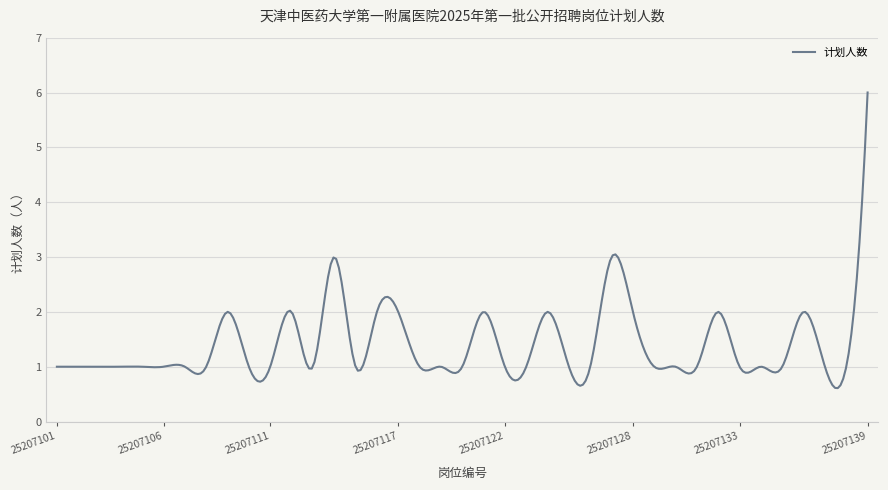

What is the difference between the maximum and minimum values?

5.4